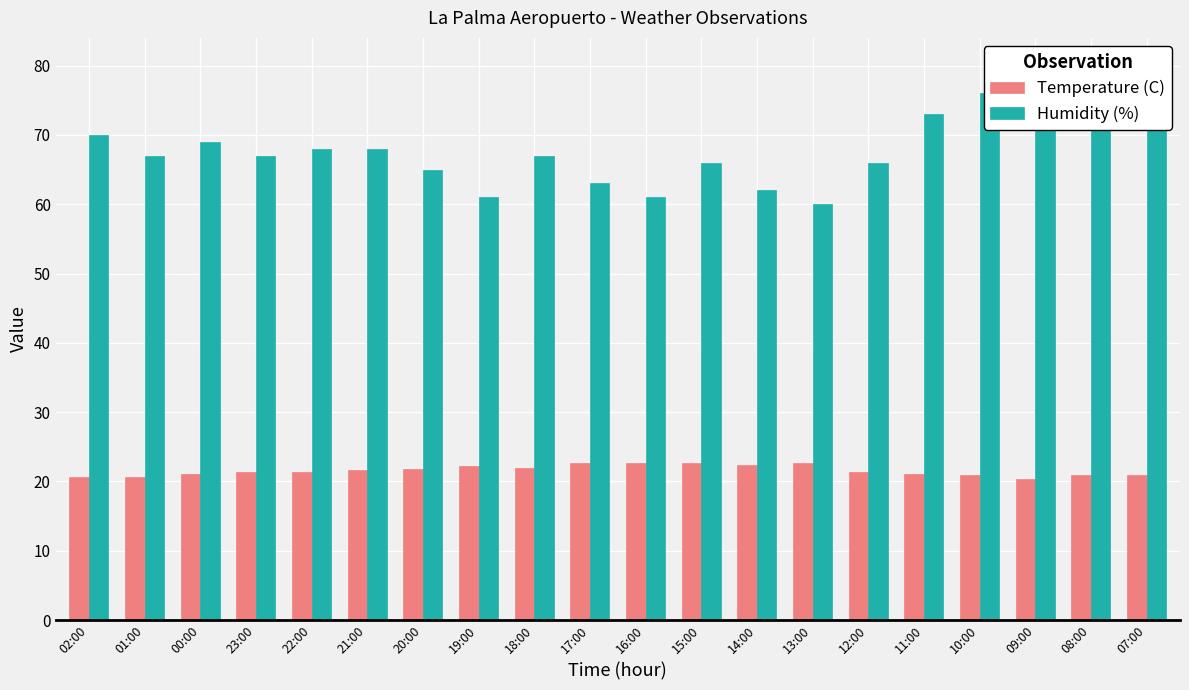

Which series has the largest total across all categories?

Humidity (%)